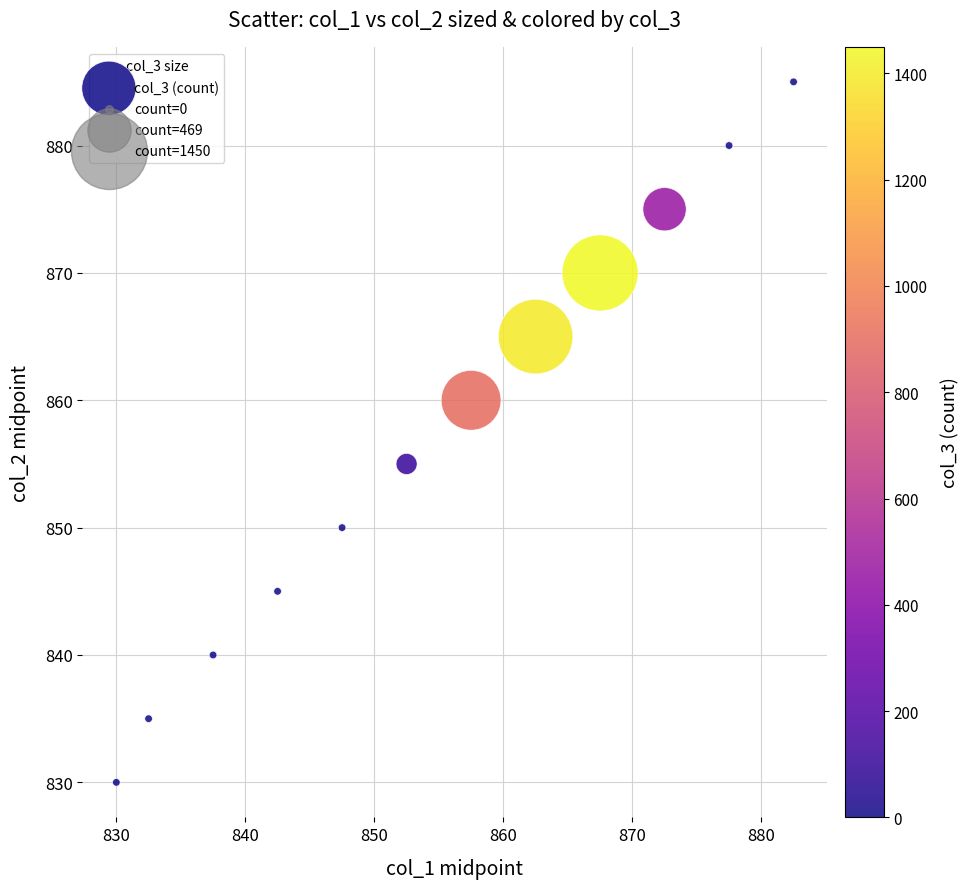

What is the range of Y values (max minus min)?

55